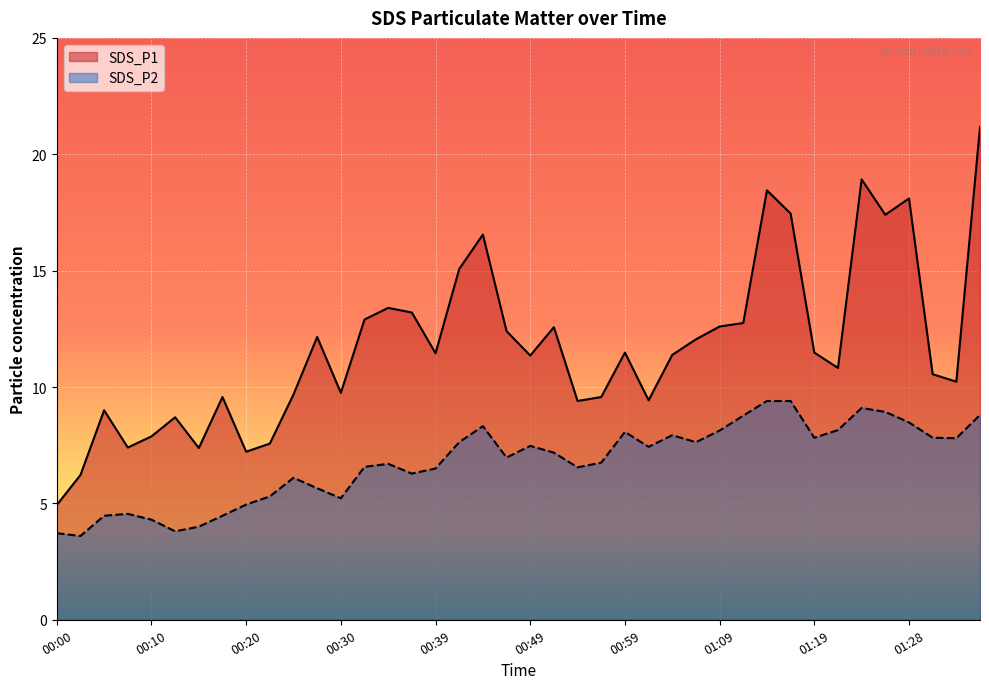

What is the value of the SDS_P2 point at the 21st from the left?

7.5